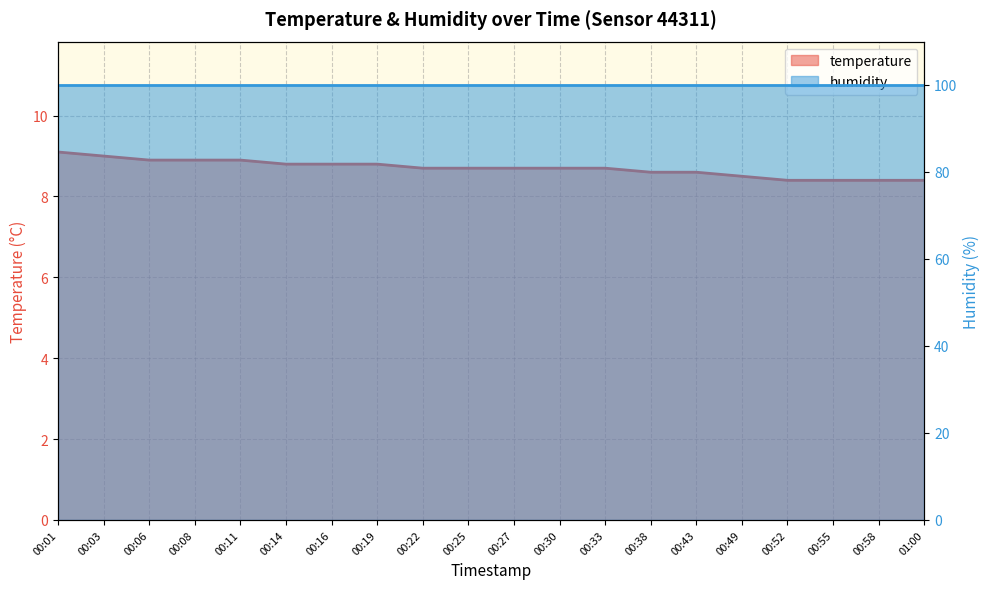

Read the value at 01:00.

8.4